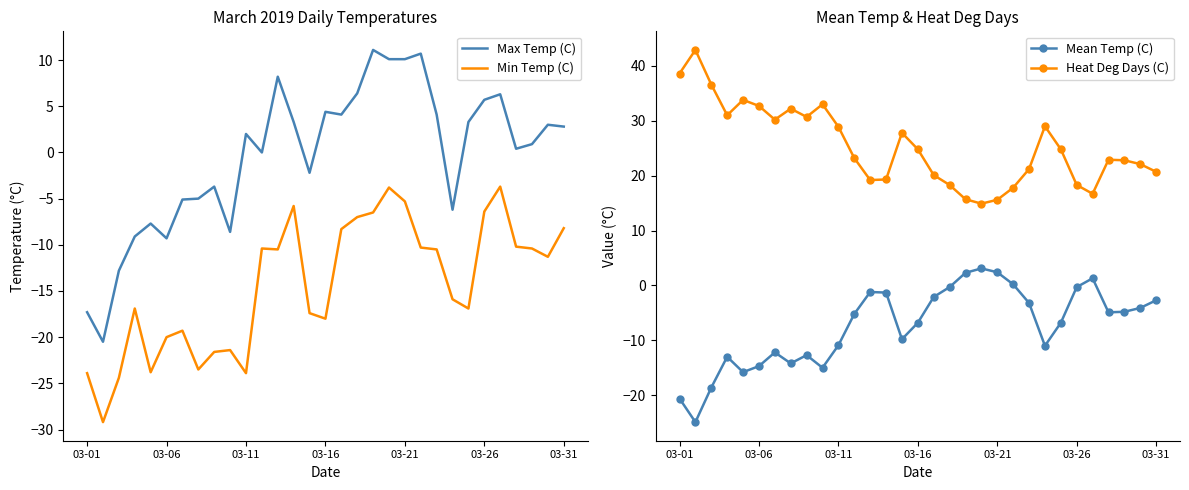

How many lines are shown in the chart?

4